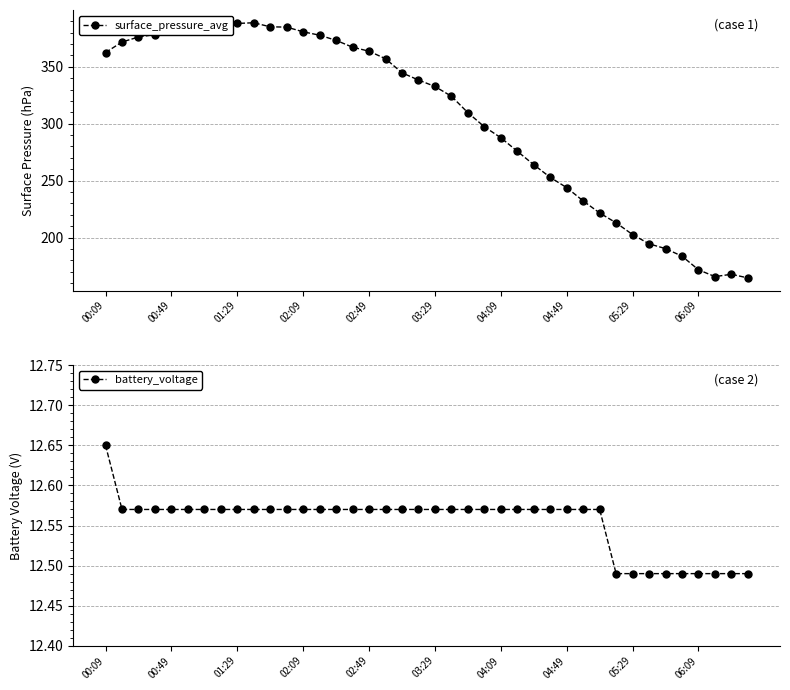

List the series in order of their overall mean, lowest first.

battery_voltage, surface_pressure_avg